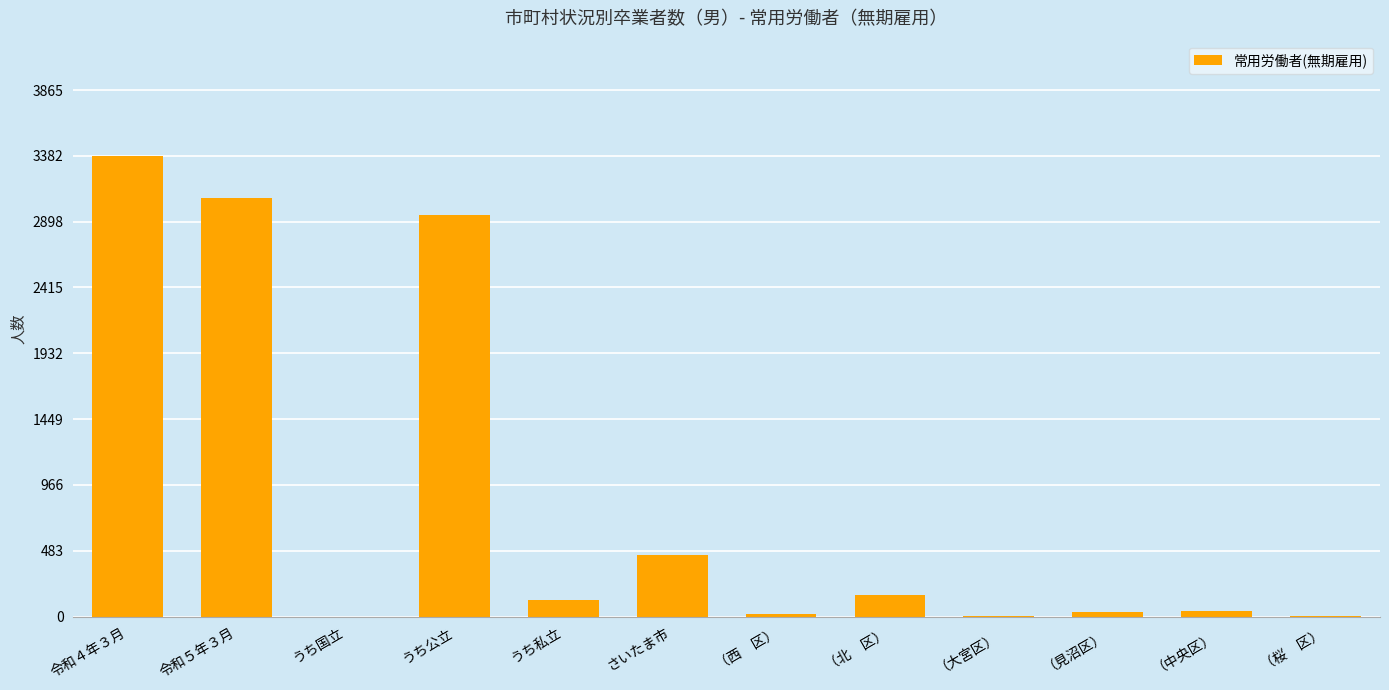

At which label does the data first exceed 119?

令和４年３月